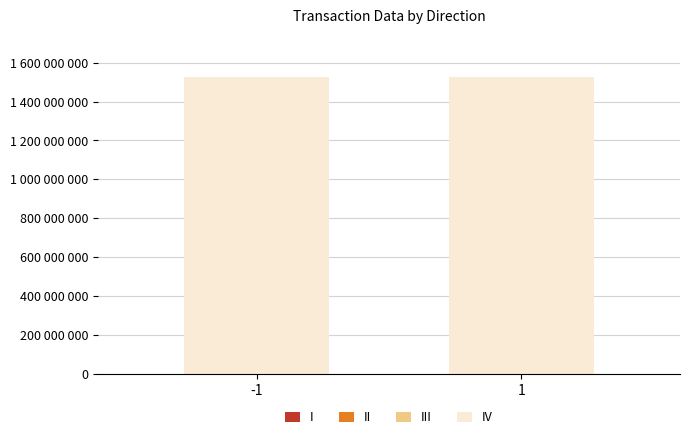

Rank the categories by III value from lowest to highest.

-1, 1